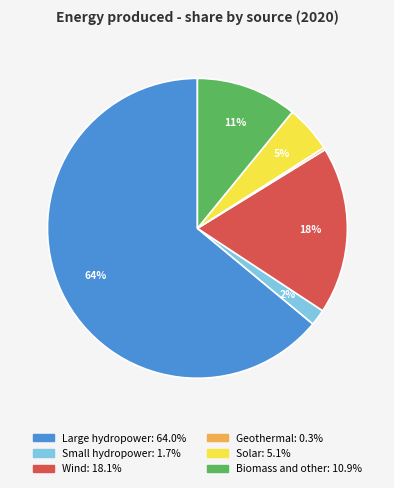

To the nearest percent, what percentage of the pie is Wind?

18%